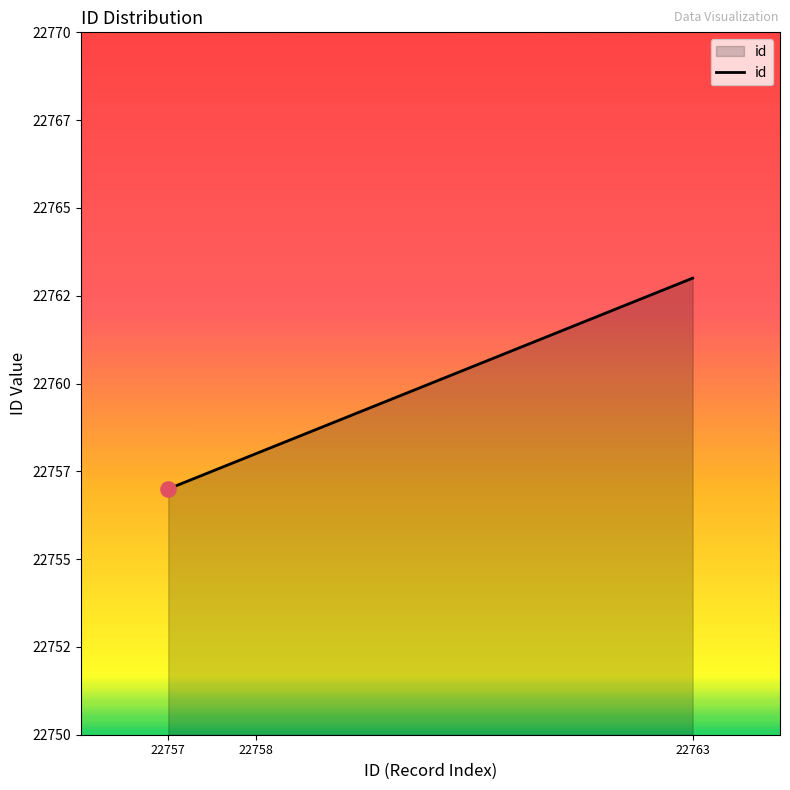

What is the ratio of the value at 22763 to the value at 22757?

1.0